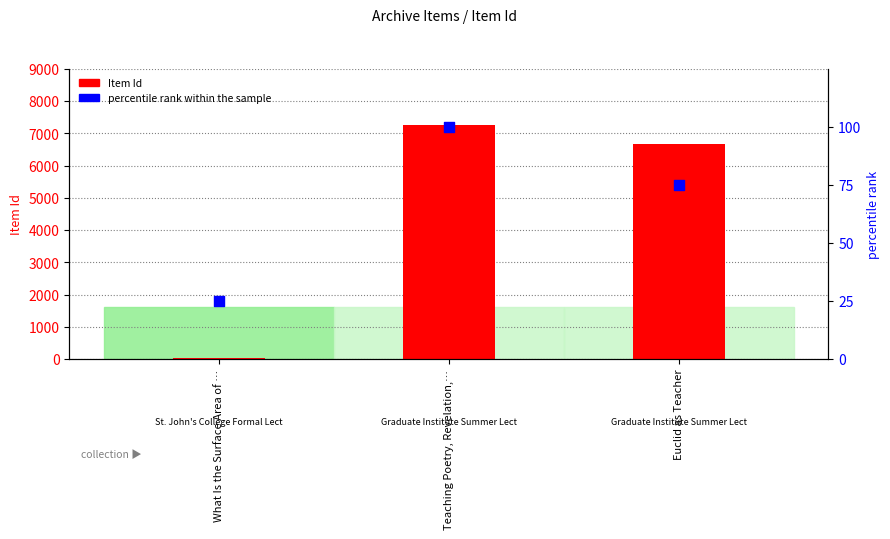

Which series reaches the minimum Y coordinate?

percentile rank within the sample